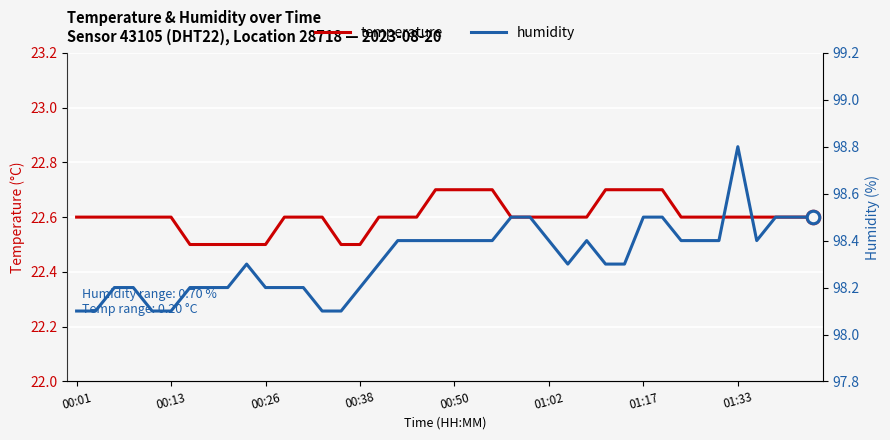

What is the minimum value for temperature?

22.5